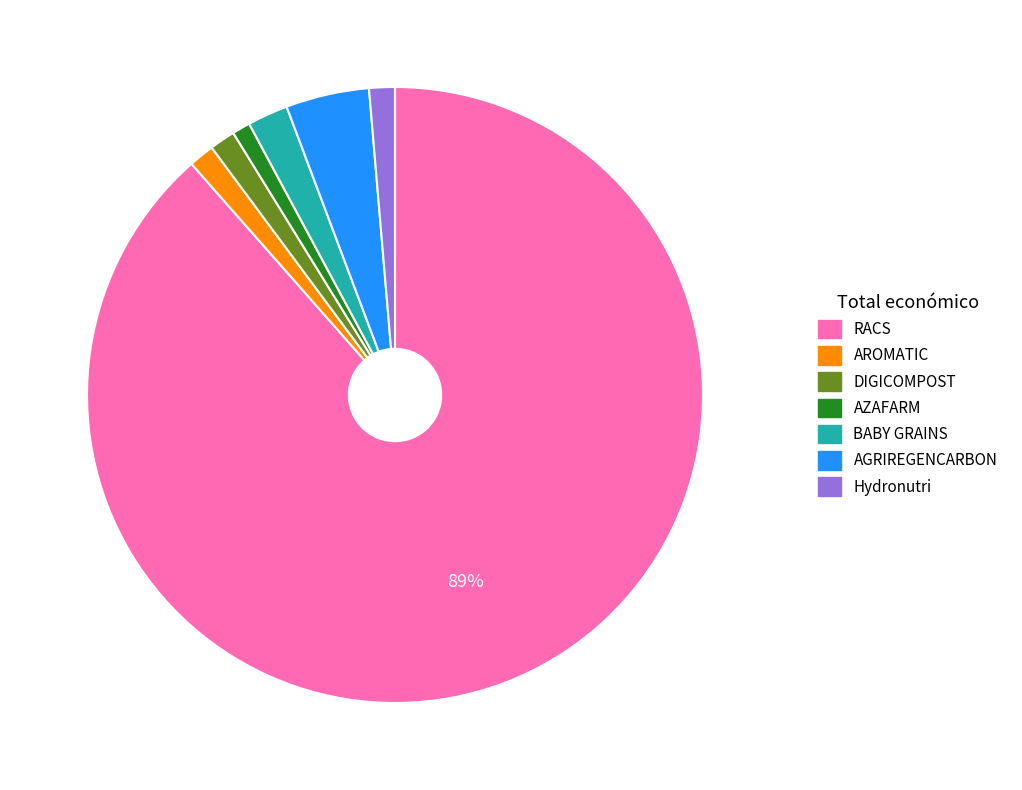

Is there any slice that represents more than half of the pie?

Yes